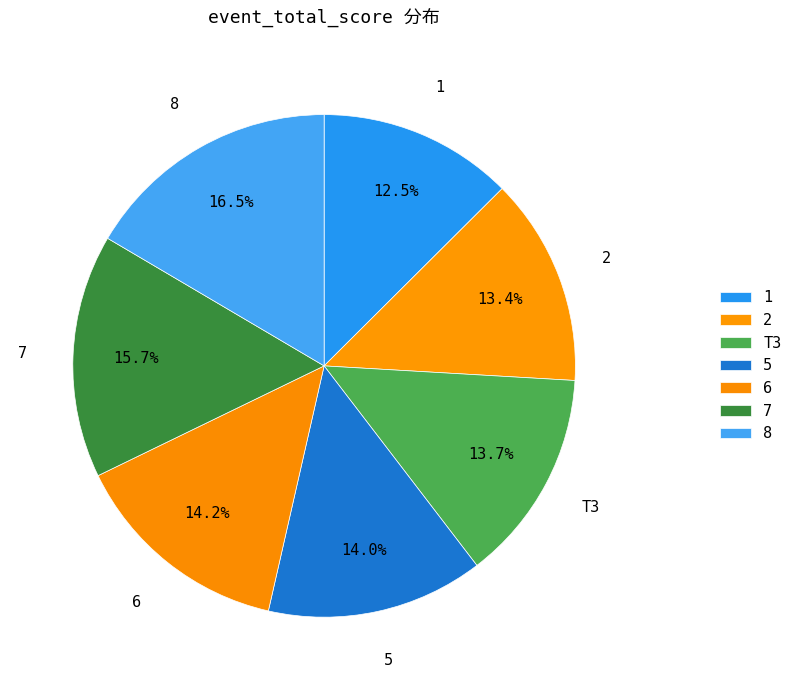

Is it true that 2 is 13% of the pie?

True